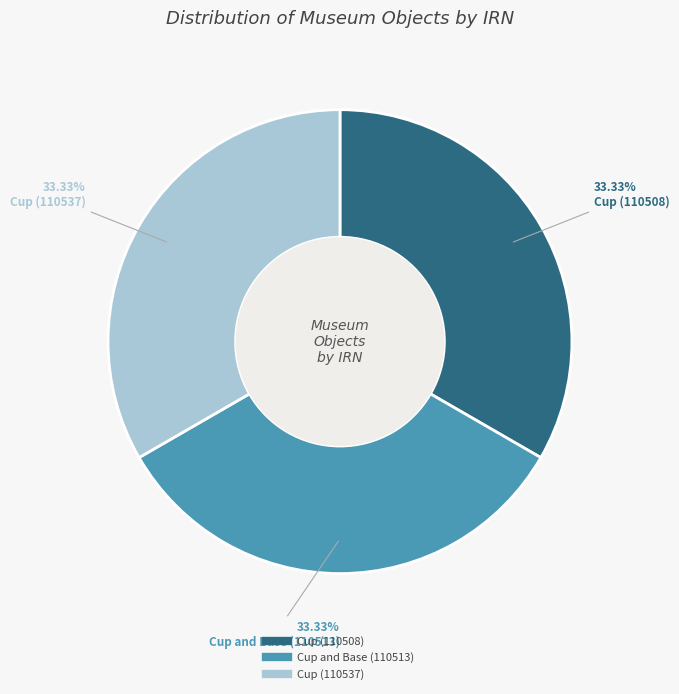

Is there any slice that represents more than half of the pie?

No